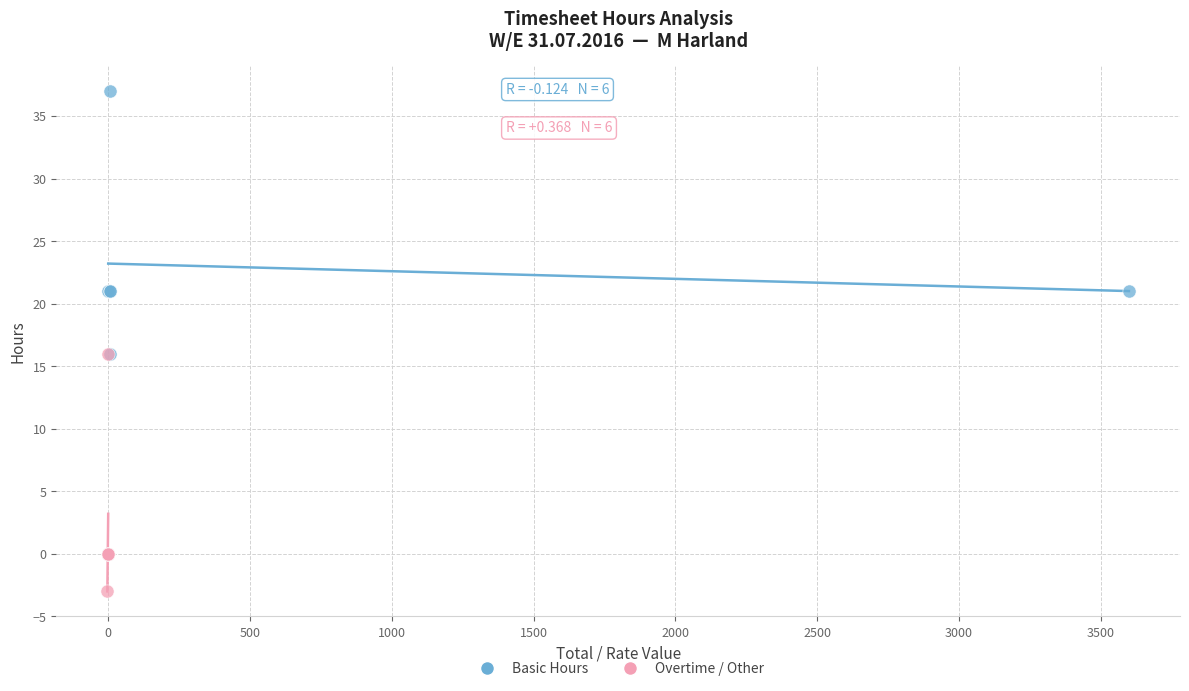

What are all the series names shown in the legend?

Basic Hours, Overtime / Other